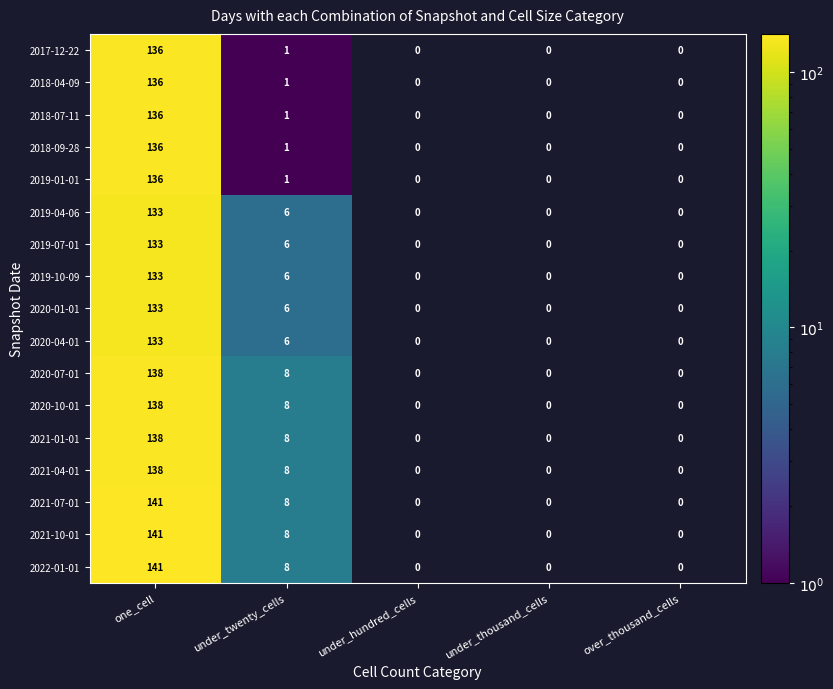

Is it true that 2021-10-01 equals 141 at one_cell?

True